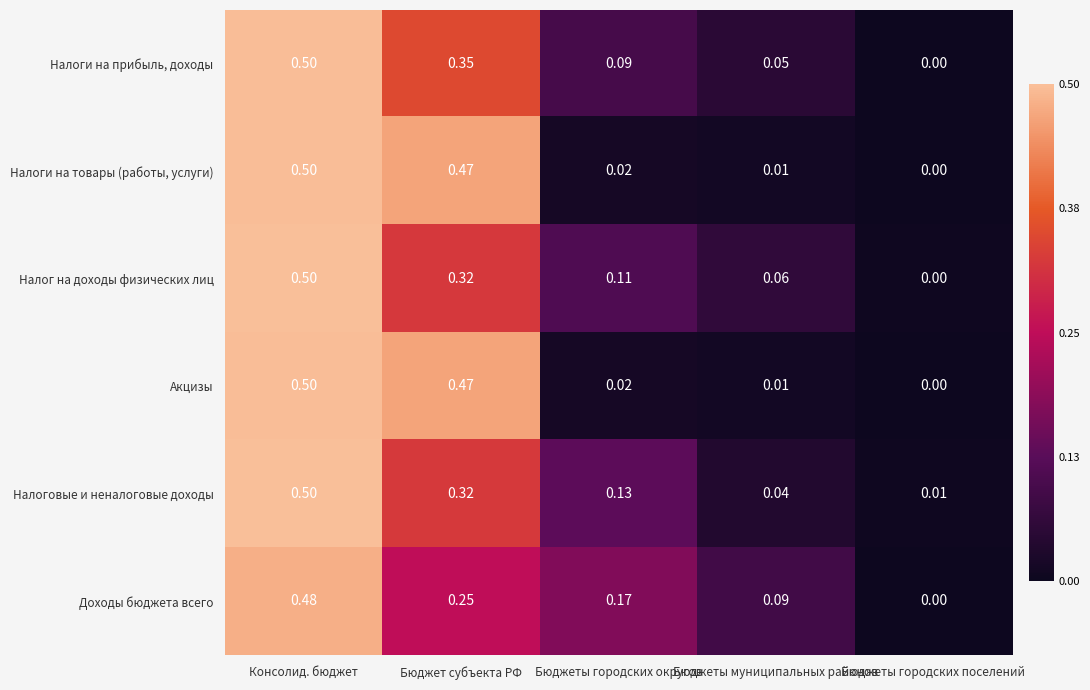

Rank the categories by Налог на доходы физических лиц value from highest to lowest.

Консолид. бюджет, Бюджет субъекта РФ, Бюджеты городских округов, Бюджеты муниципальных районов, Бюджеты городских поселений